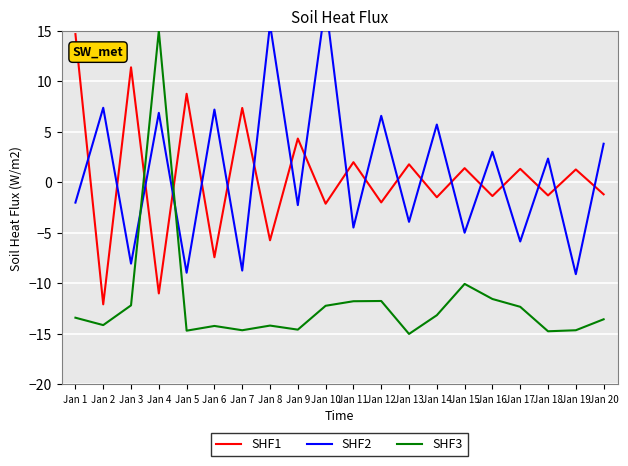

What is the total value across all series at Jan 8?

-4.3